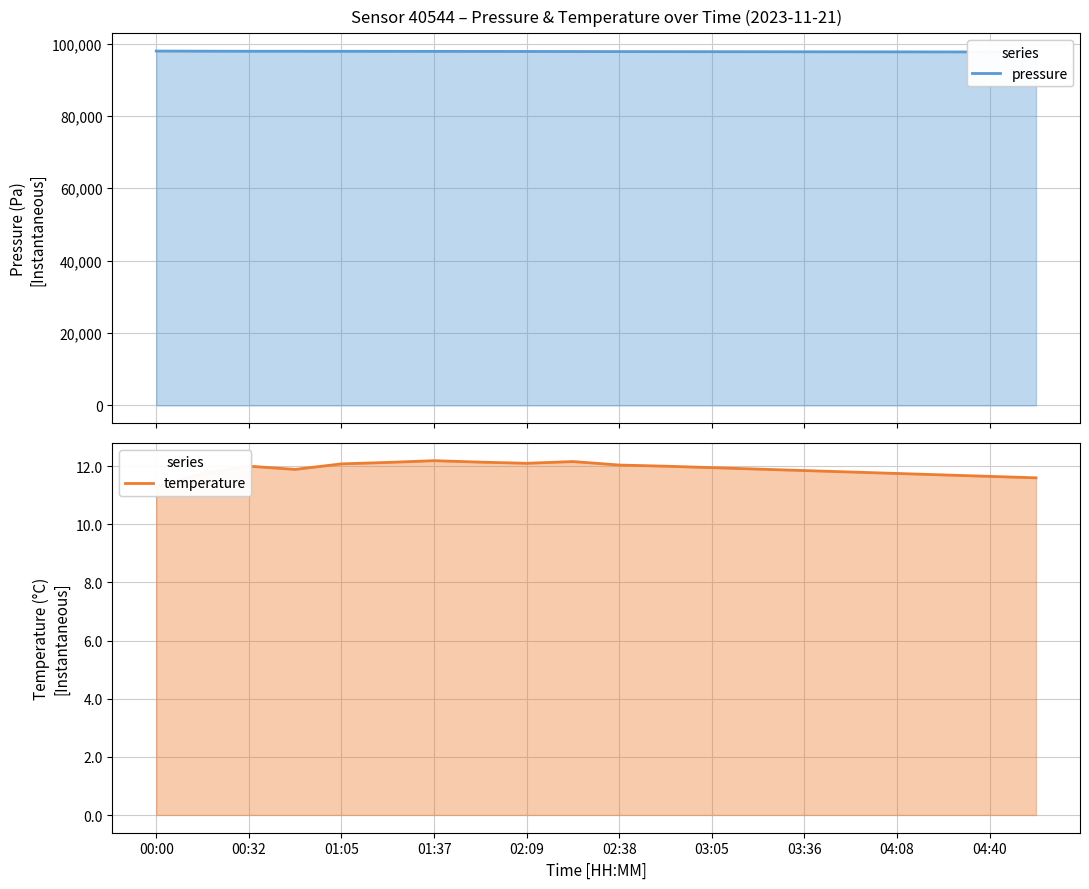

What is the total value across all series at 04:08?

97709.8